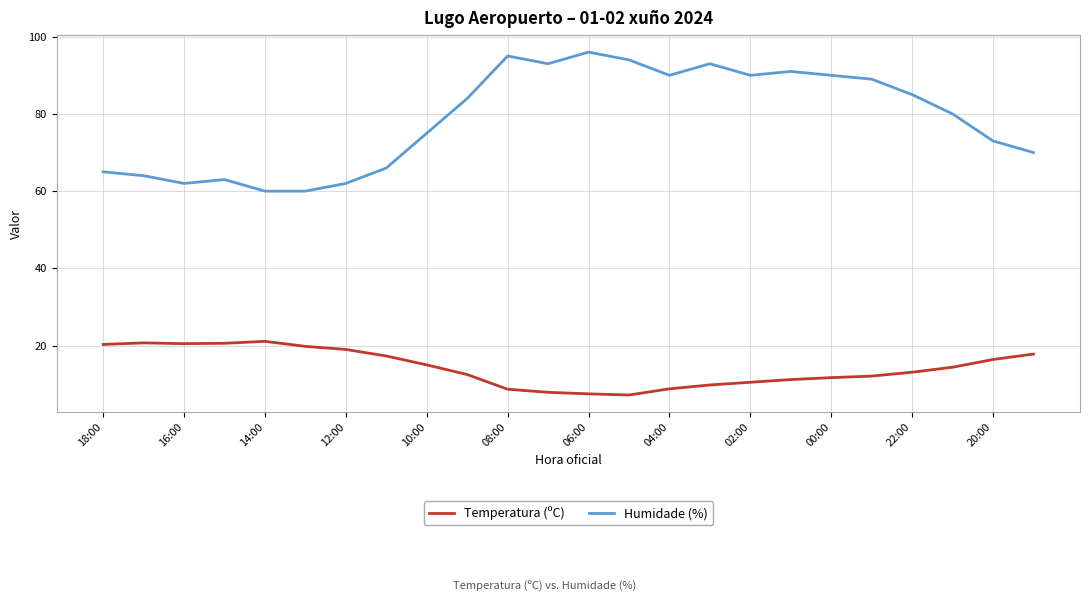

True or false: Temperatura (ºC) and Humidade (%) cross at least once.

False